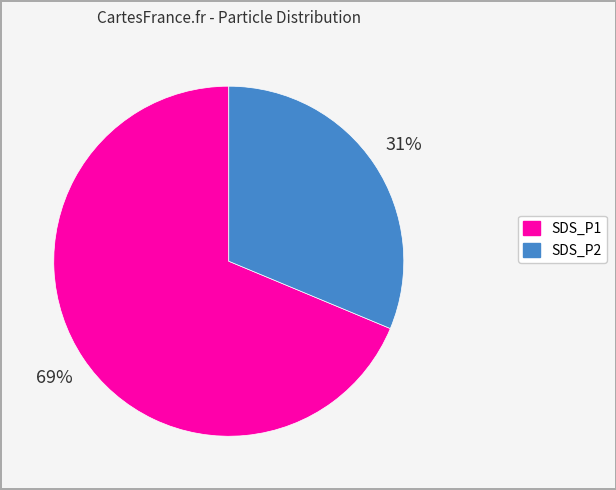

The SDS_P1 slice represents 76% of the pie. True or false?

False